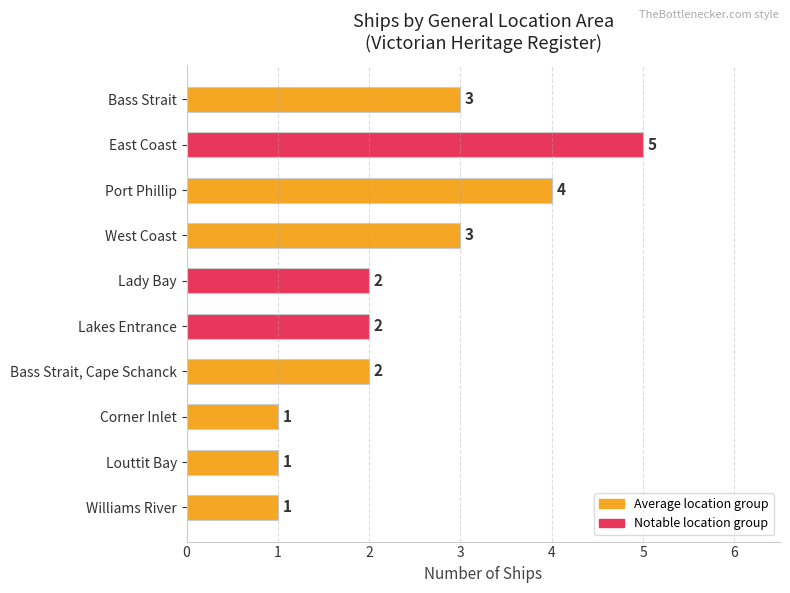

What is the label of the 9th bar from the top?

Louttit Bay